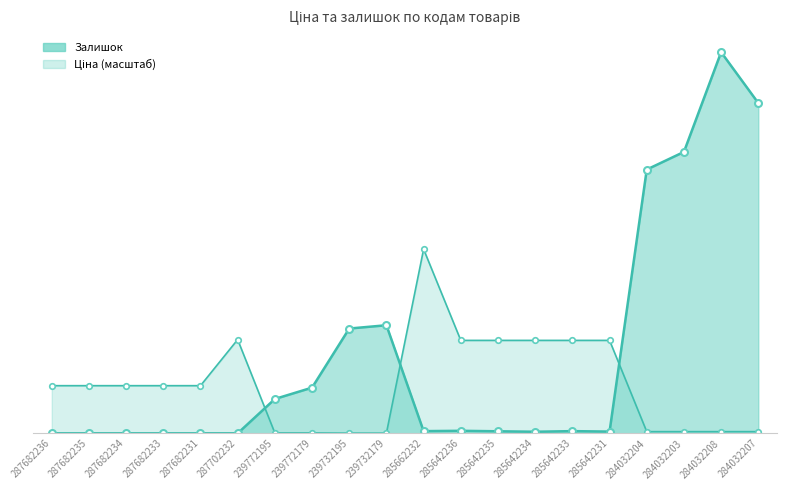

How many positive values does the Залишок series have?

14